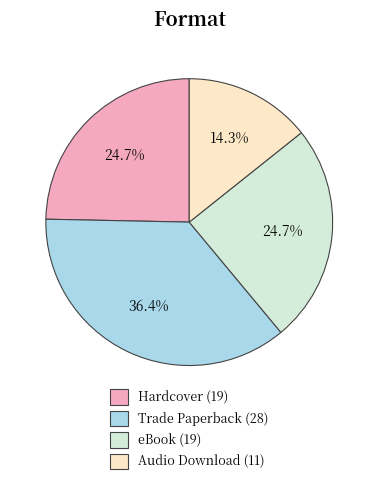

To the nearest percent, what percentage of the pie is eBook?

25%